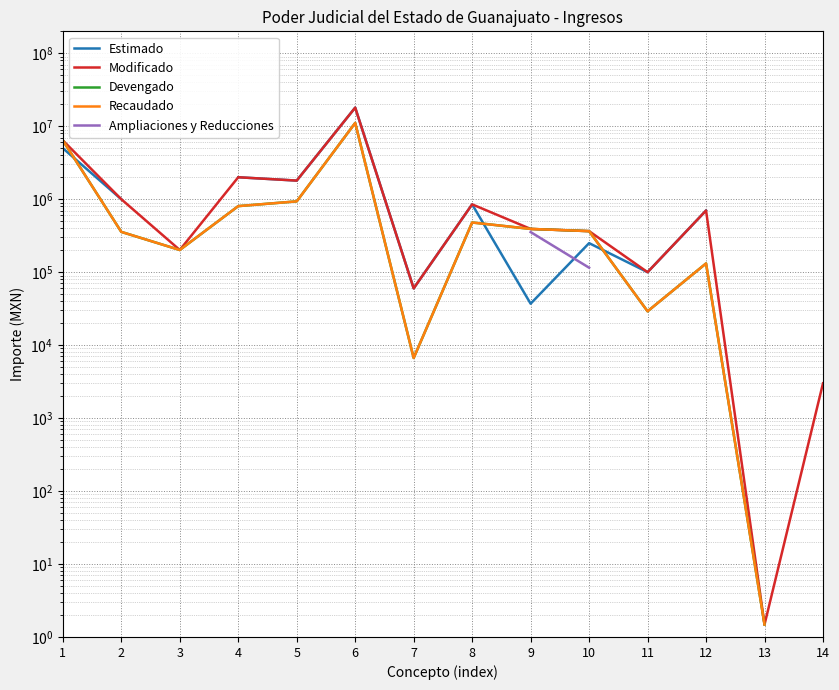

How many series are shown in this chart?

5